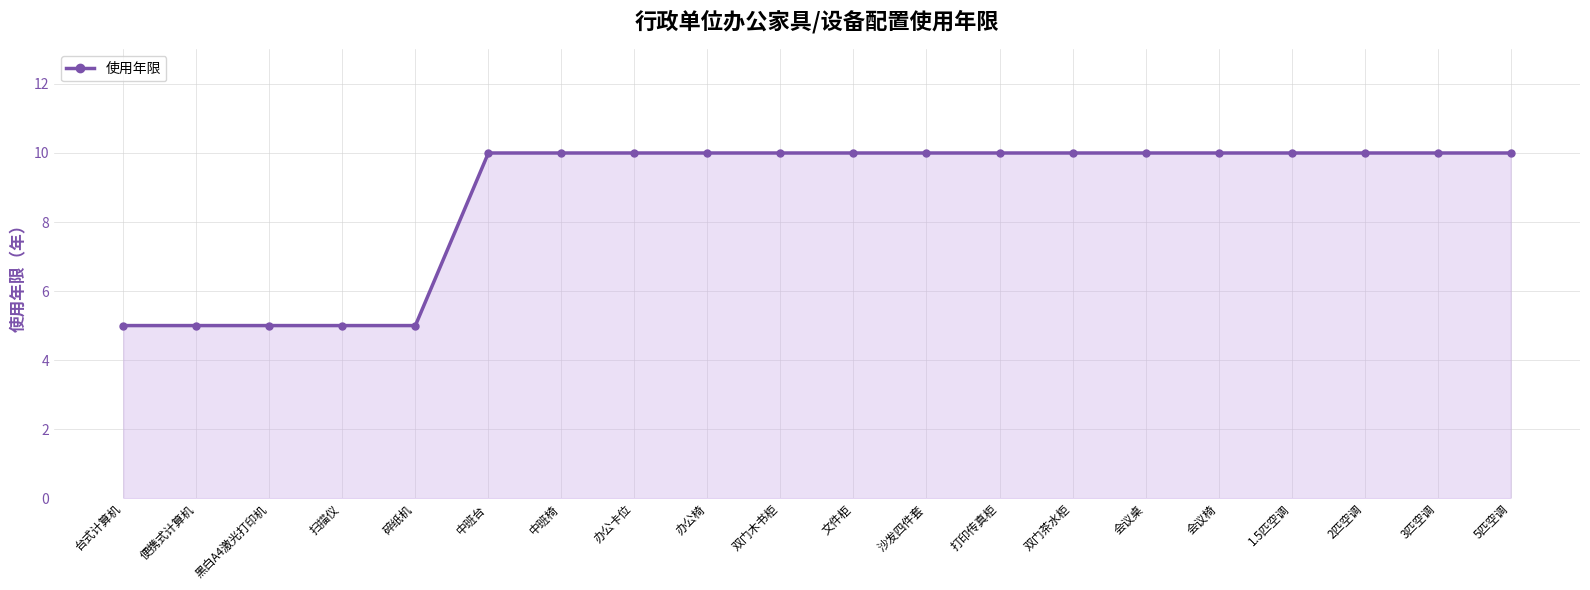

How many lines are shown in the chart?

1